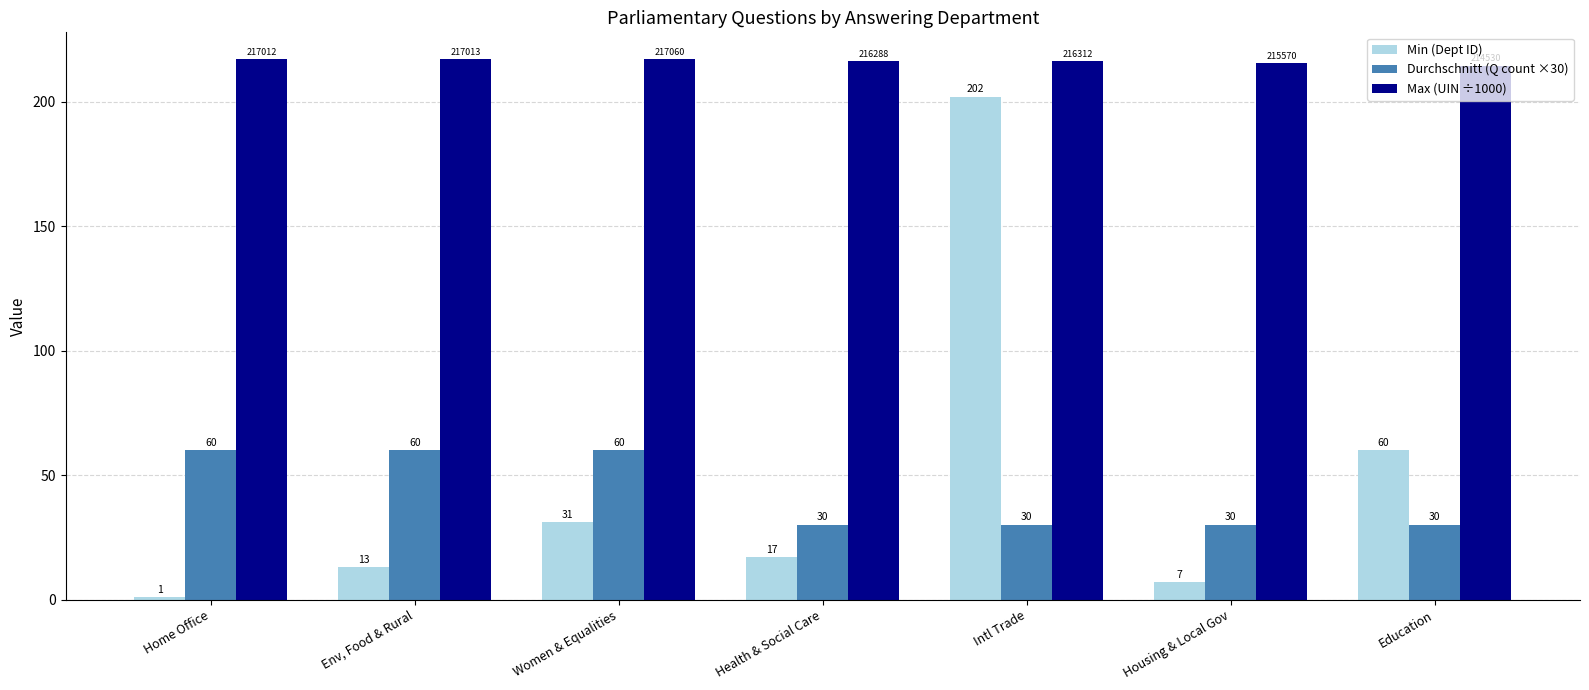

Is it true that Max (UIN ÷1000) equals 217.0 at Home Office?

True